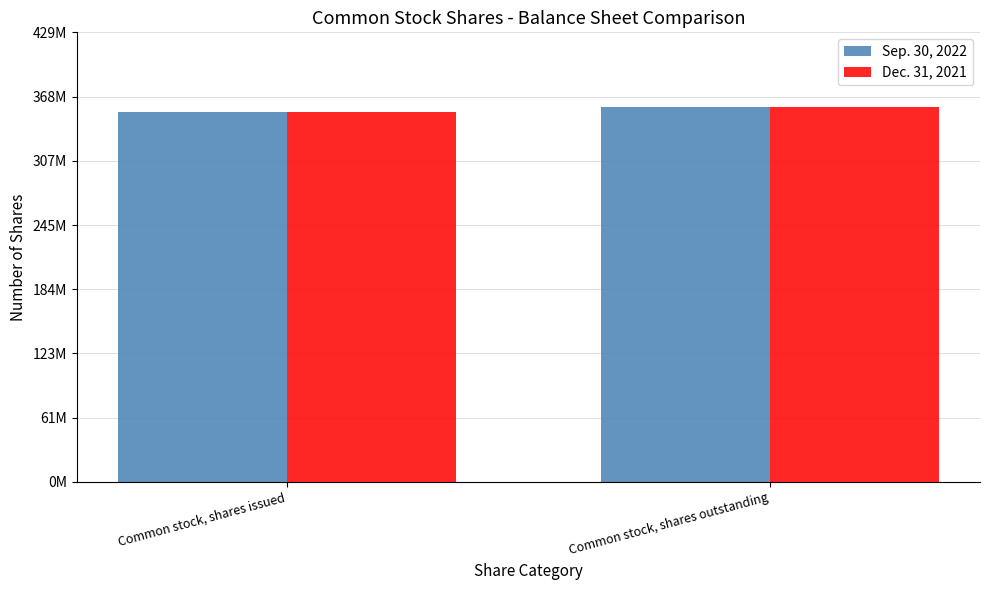

What is the highest value of the Sep. 30, 2022 series?

357700000